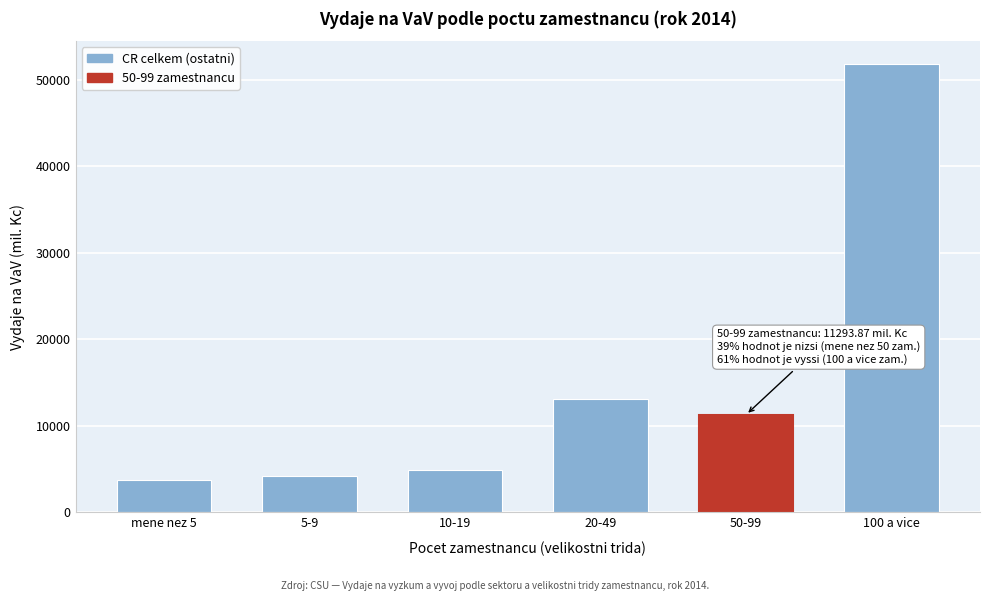

Reading left to right, what are all the values shown in this chart?

mene nez 5=3690.5	5-9=4224.7	10-19=4864.6	20-49=13080.5	50-99=11293.9	100 a vice=51838.9